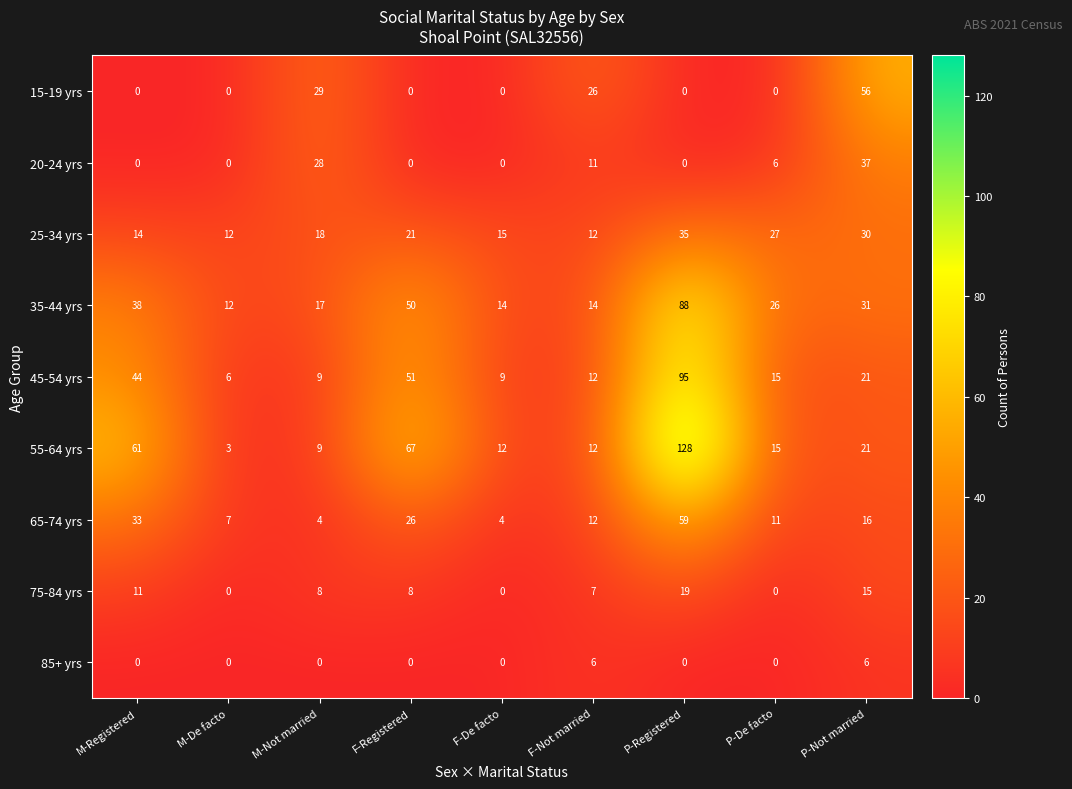

What is the difference between the highest and lowest values at P-De facto?

27